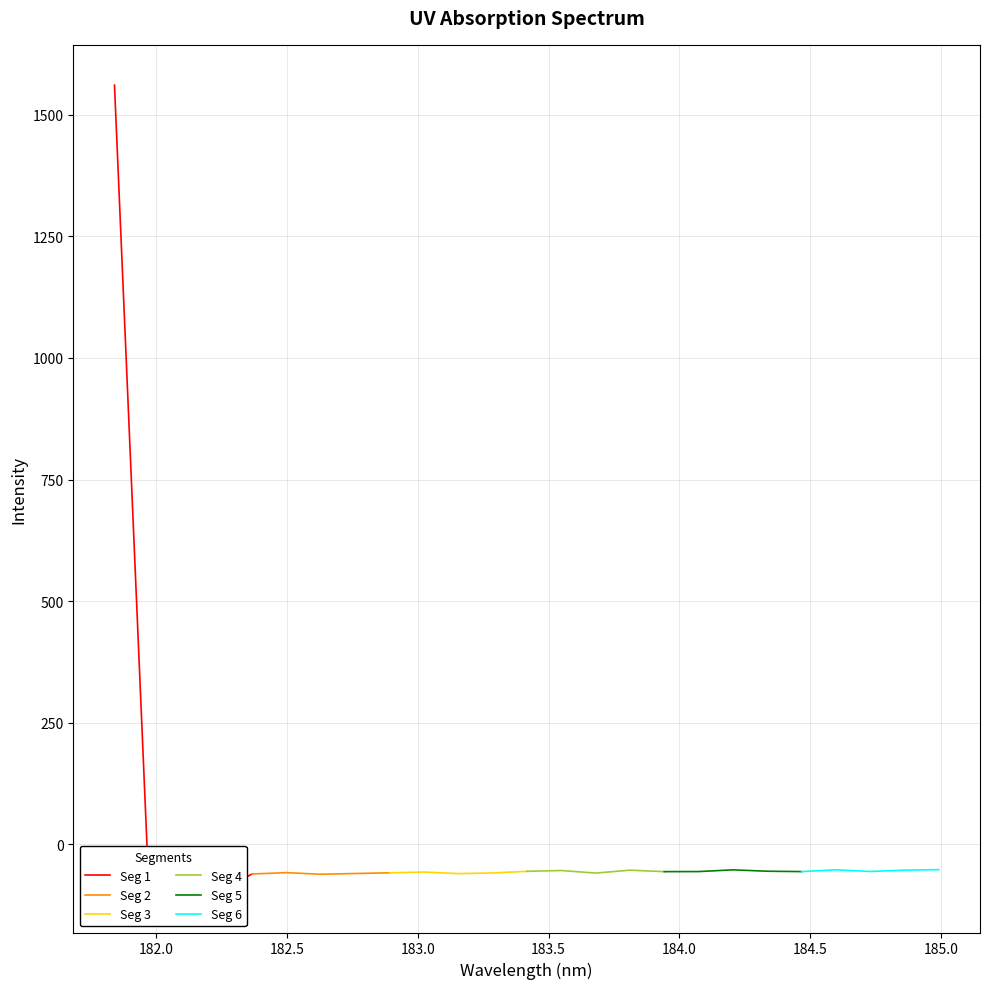

What is the lowest value of the Seg 2 series?

-61.2